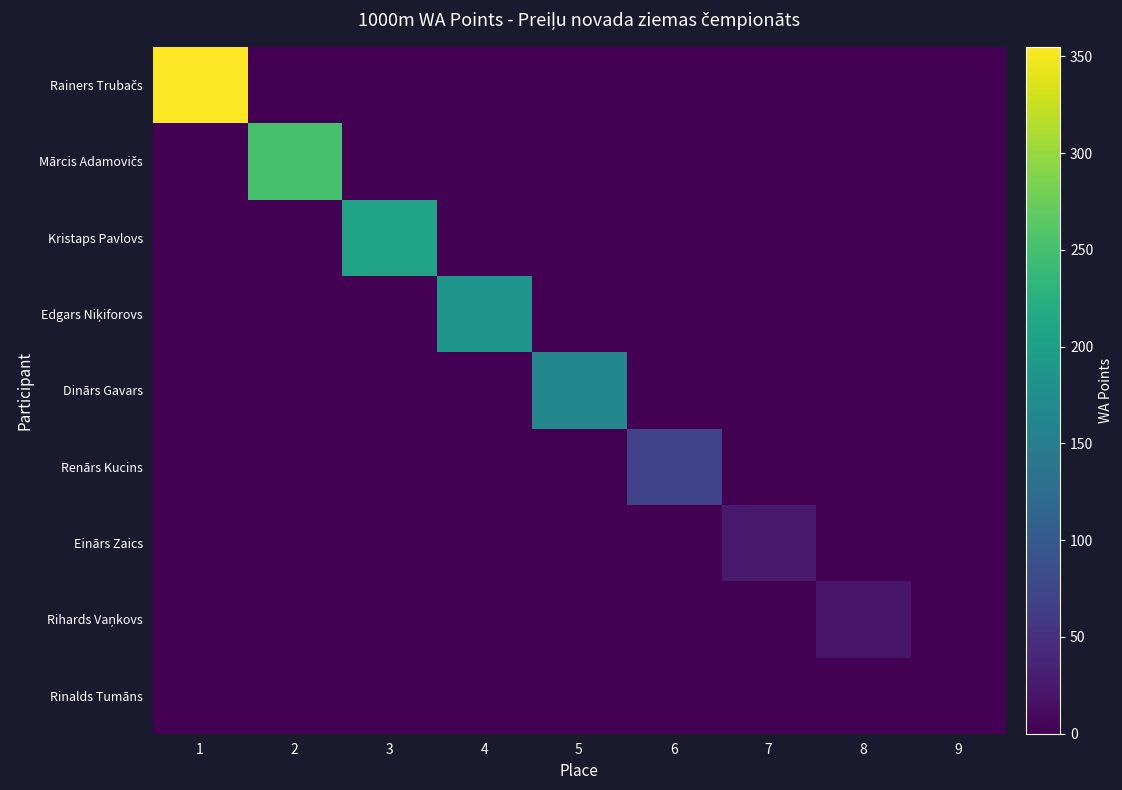

At how many categories does at least one series exceed 300?

1